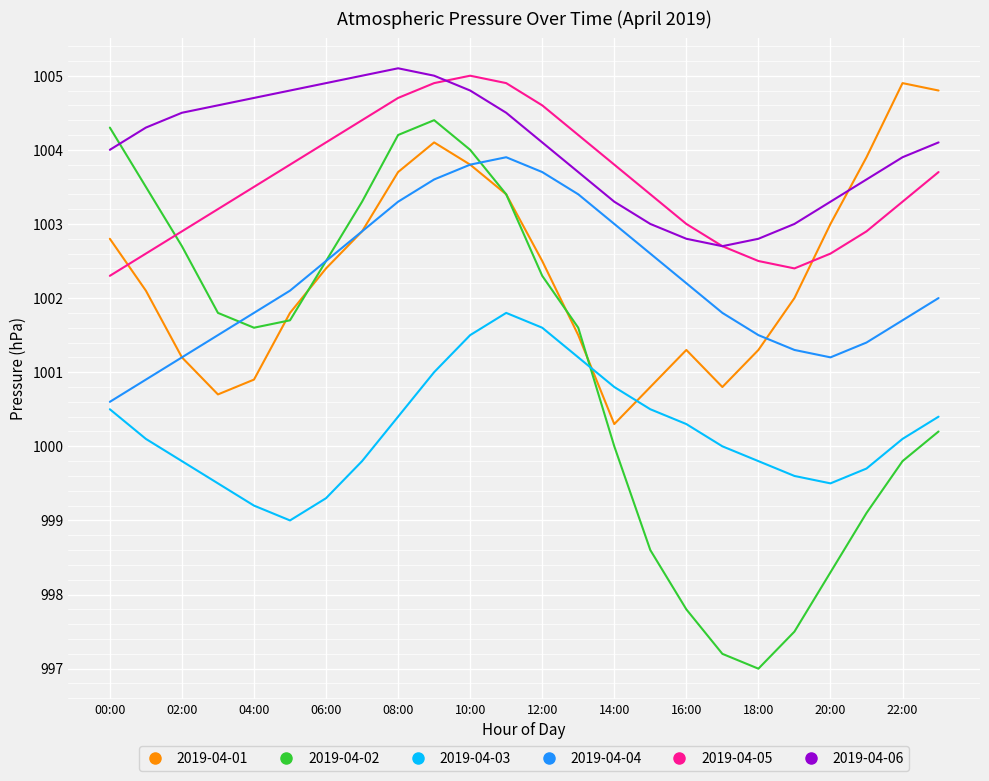

What is the greatest value displayed?

1005.1